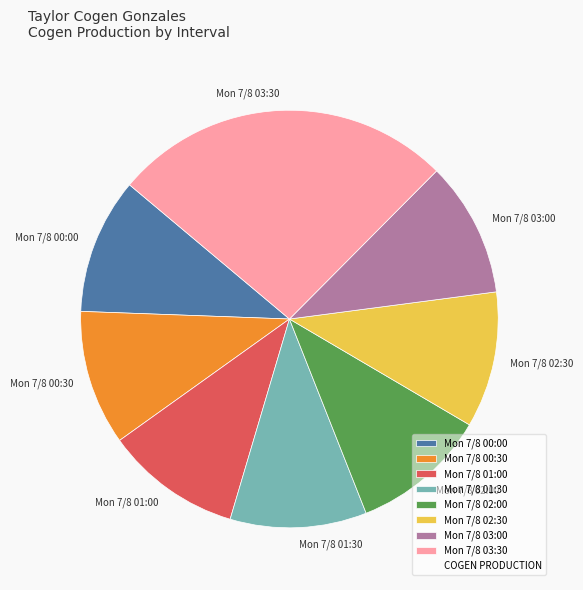

Is it true that Mon 7/8 03:00 is 16% of the pie?

False